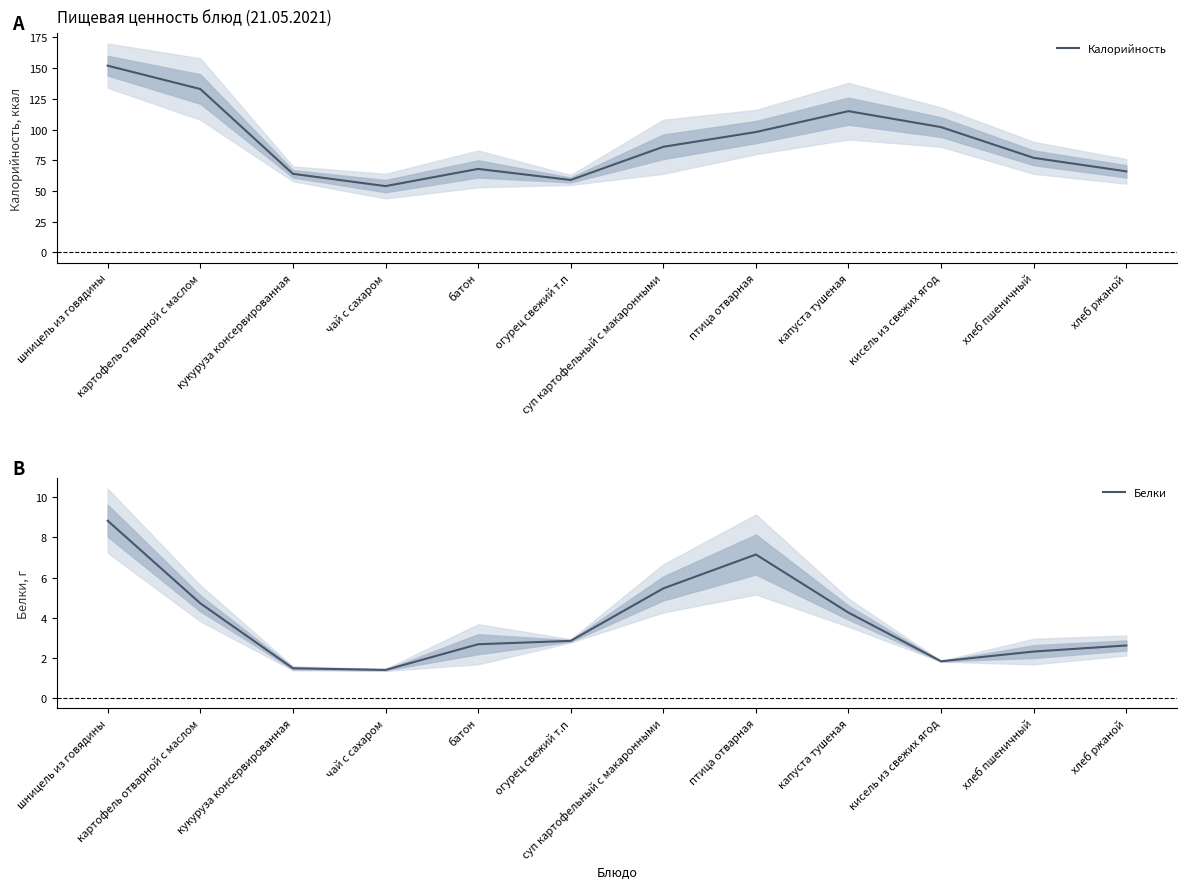

What is the value of the Белки point at the 1st from the left?

8.8